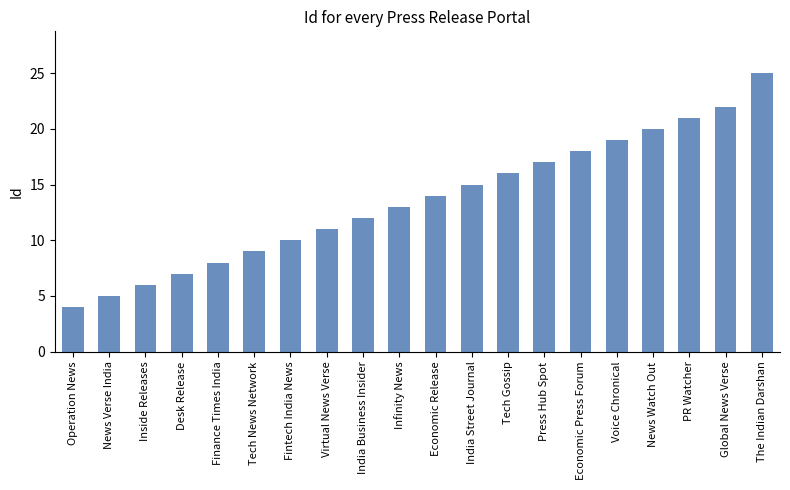

What is the minimum value shown in the chart?

4